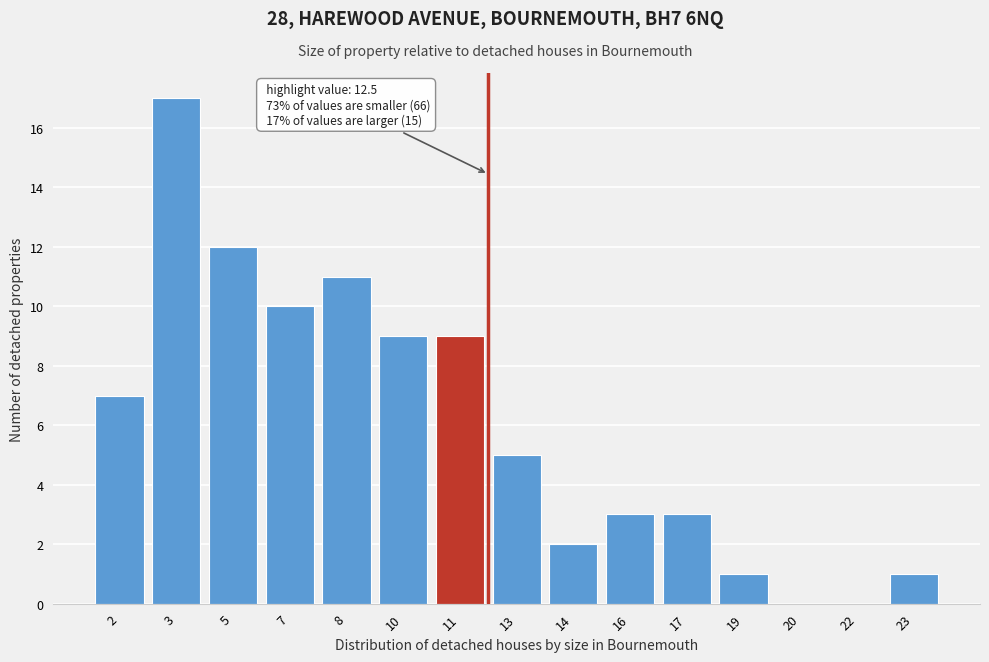

Reading right to left, list all the values displayed in this chart.

23=1	22=0	20=0	19=1	17=3	16=3	14=2	13=5	11=9	10=9	8=11	7=10	5=12	3=17	2=7